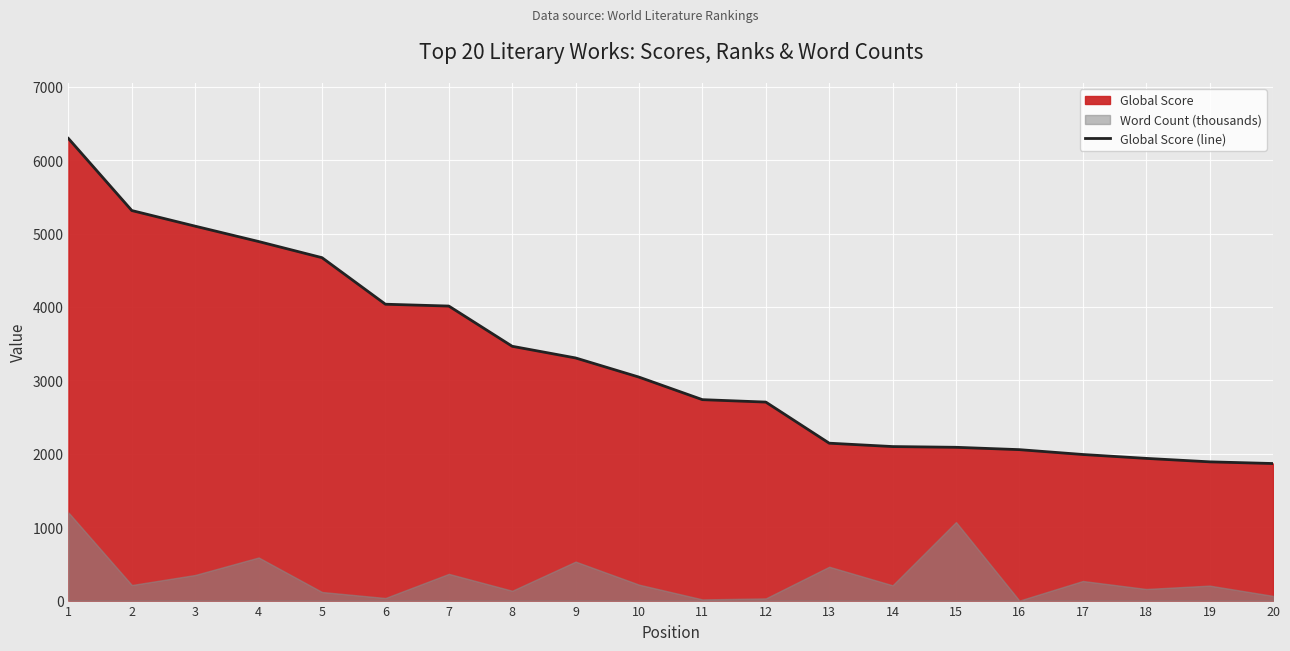

Is it true that the value at 8 is 3464?

True